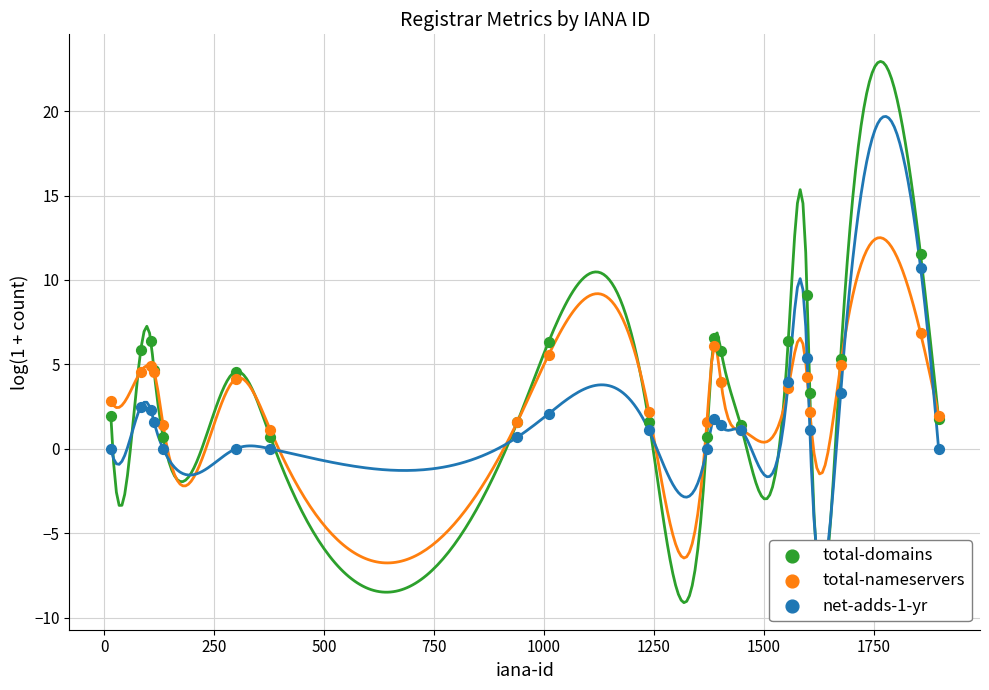

Which series reaches the minimum Y coordinate?

net-adds-1-yr